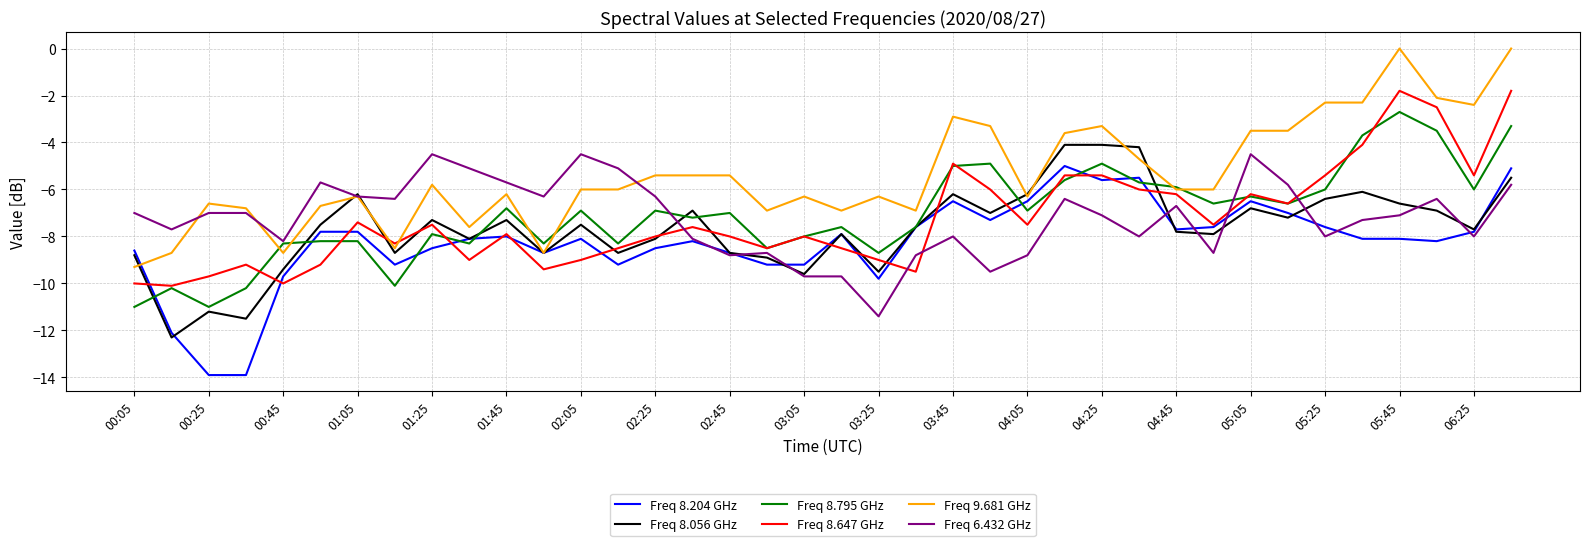

True or false: Freq 6.432 GHz and Freq 8.647 GHz intersect in this chart.

True